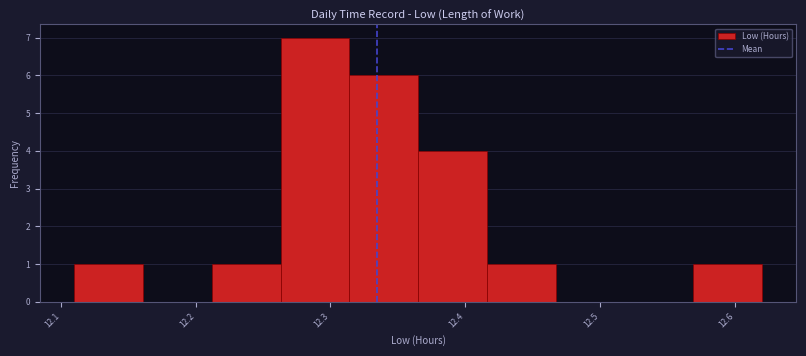

Which range on the x-axis has the tallest bar?

12.263 to 12.314